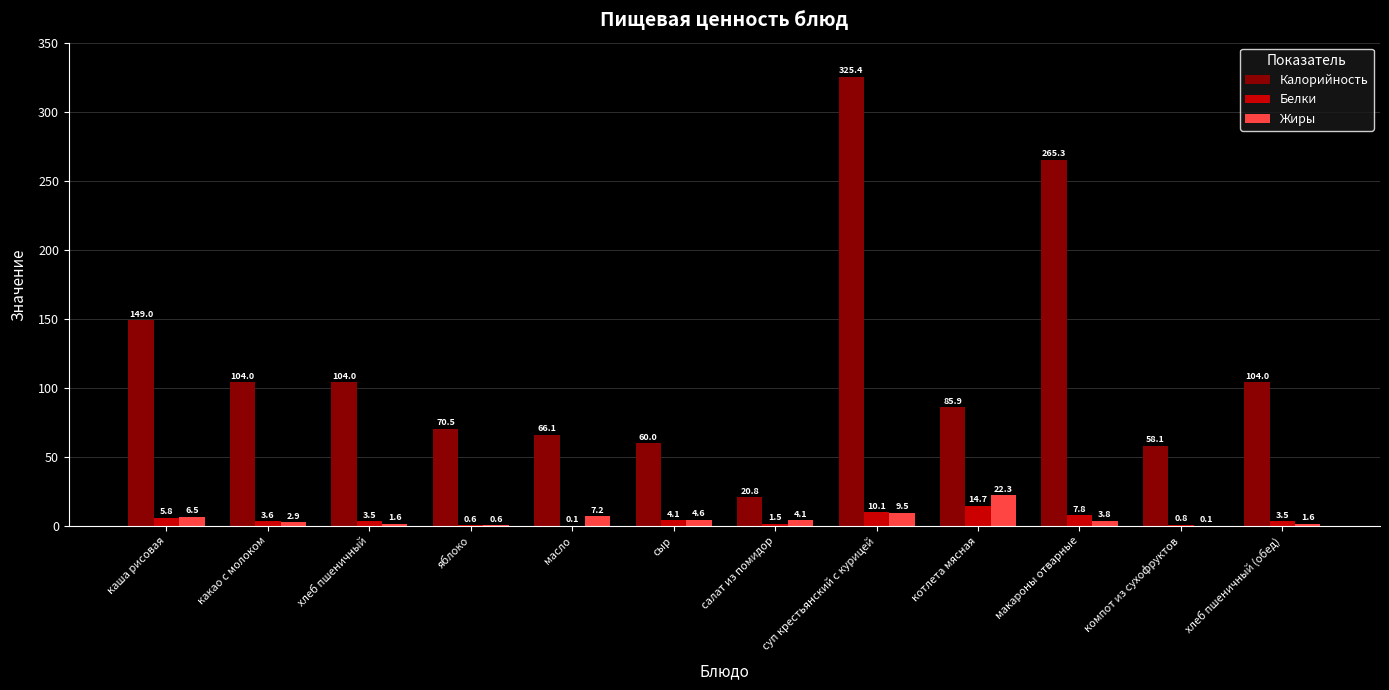

What is the highest value of the Белки series?

14.7